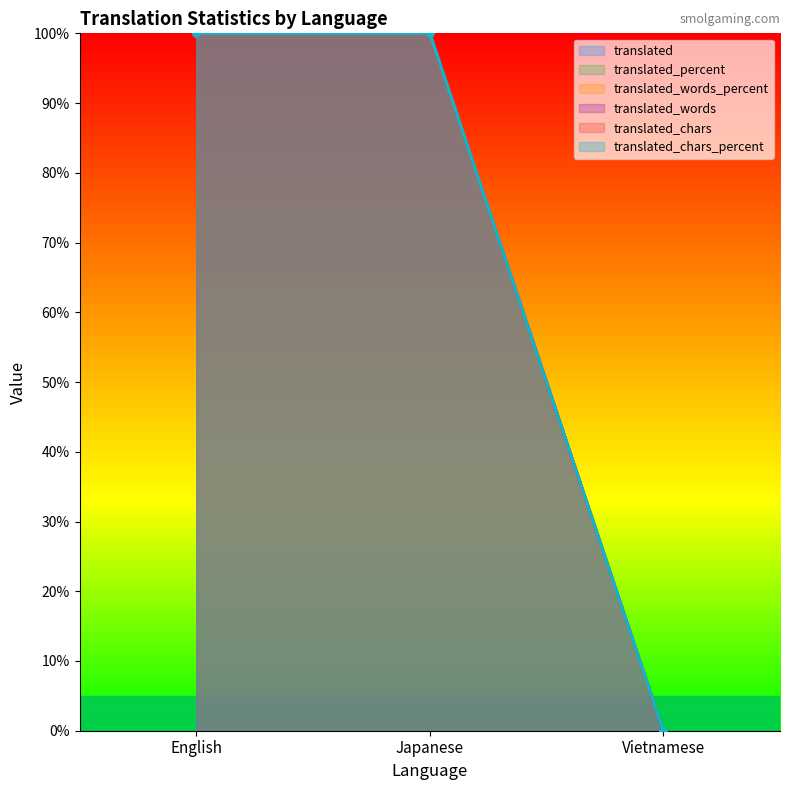

What is the maximum value for translated_percent?

100